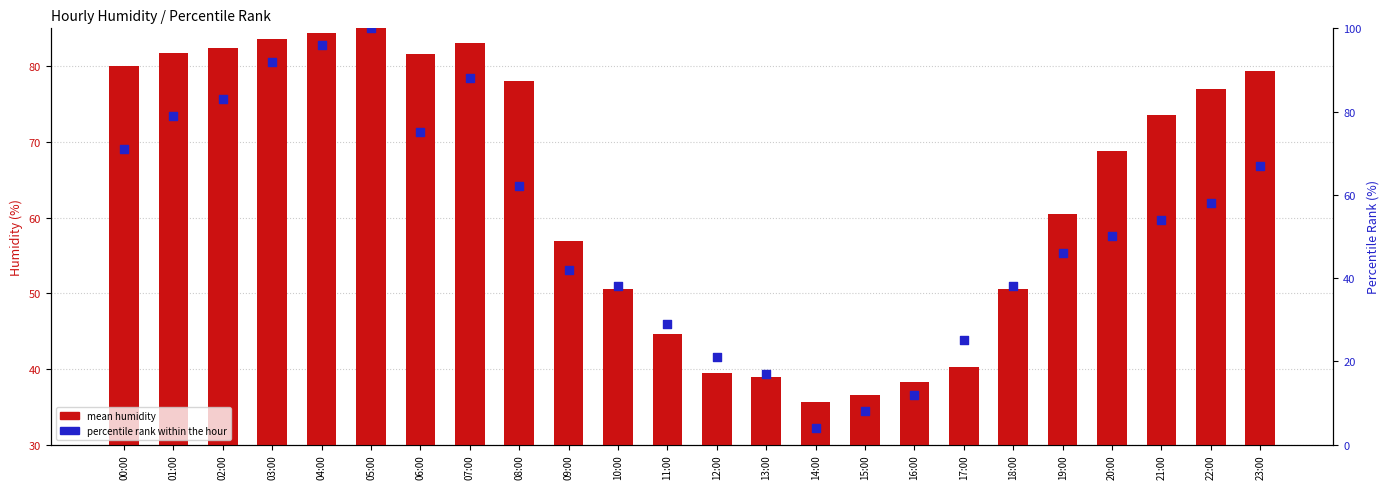

At how many categories does at least one series exceed 98?

1